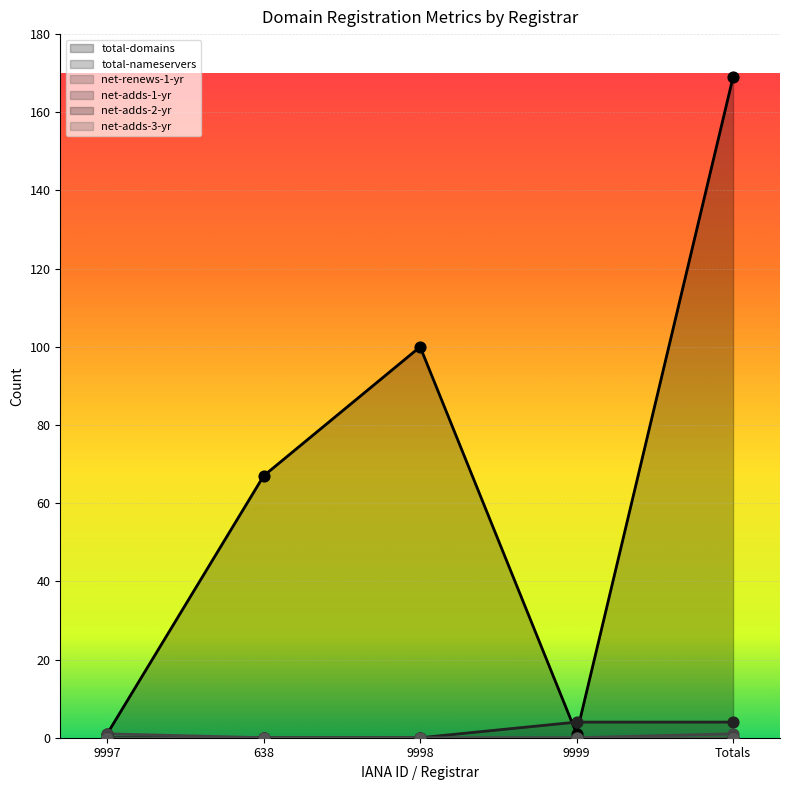

What is the total value across all series at 9999?

5